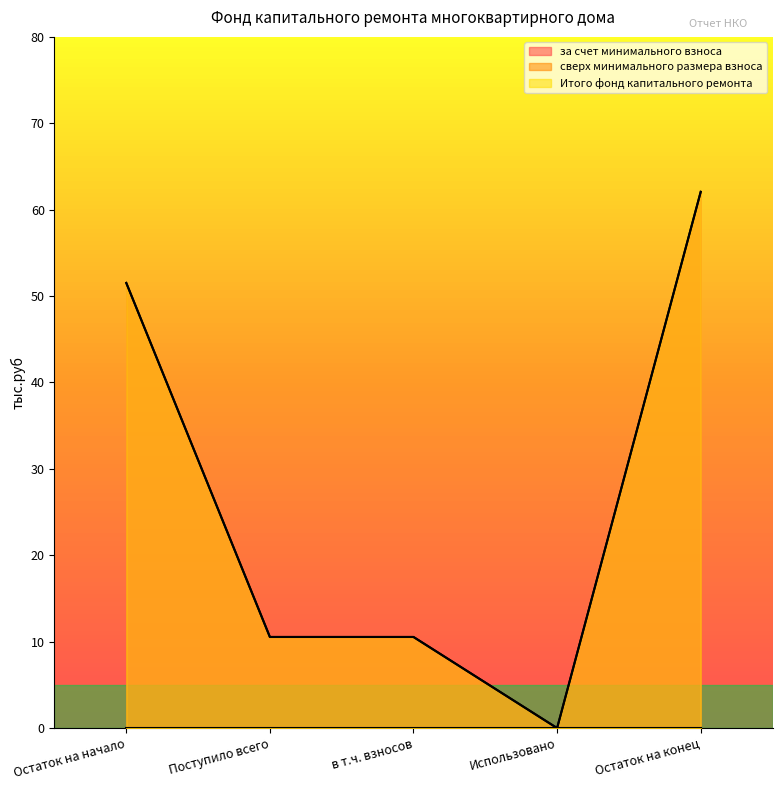

List the labels in order of за счет минимального взноса value, smallest first.

Использовано, Поступило всего, в т.ч. взносов, Остаток на начало, Остаток на конец